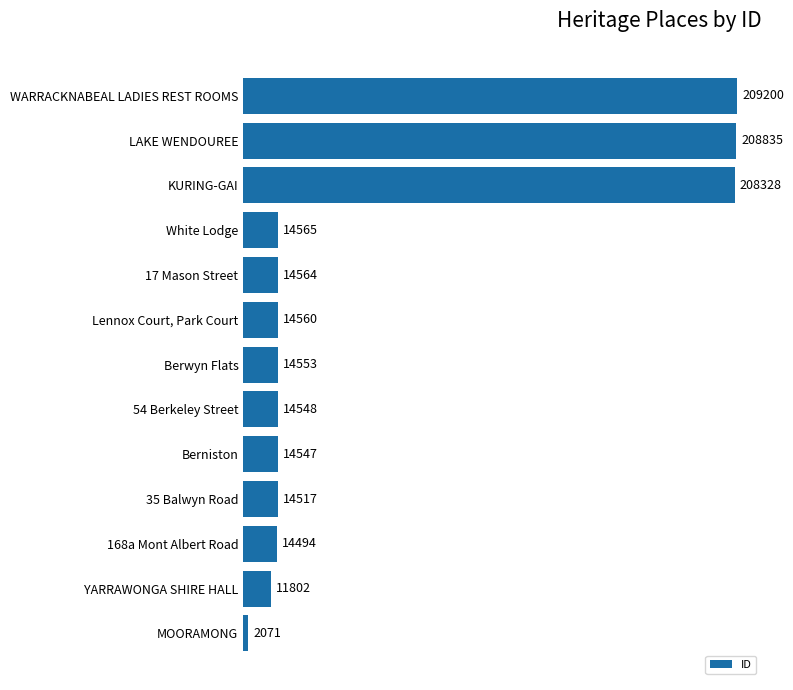

What is the sum of all values?

756584